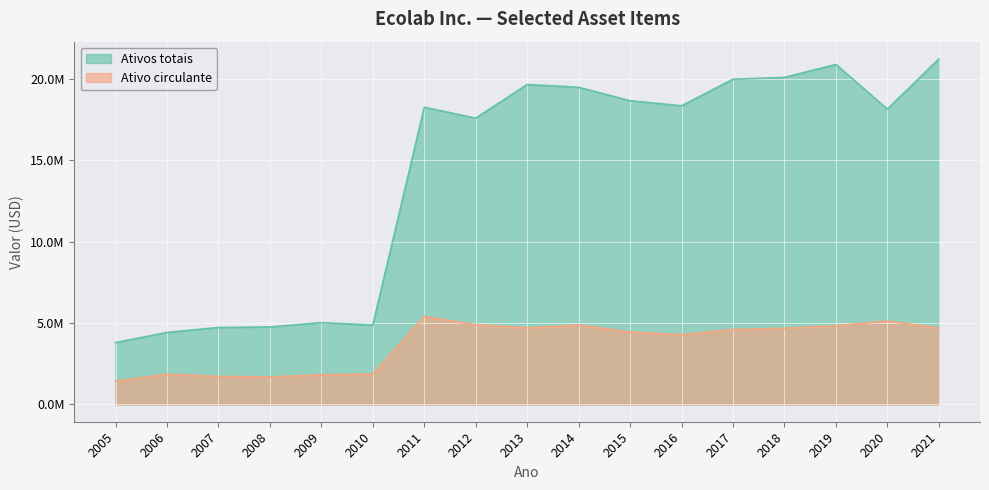

How many values in the Ativos totais series exceed 18240800?

8